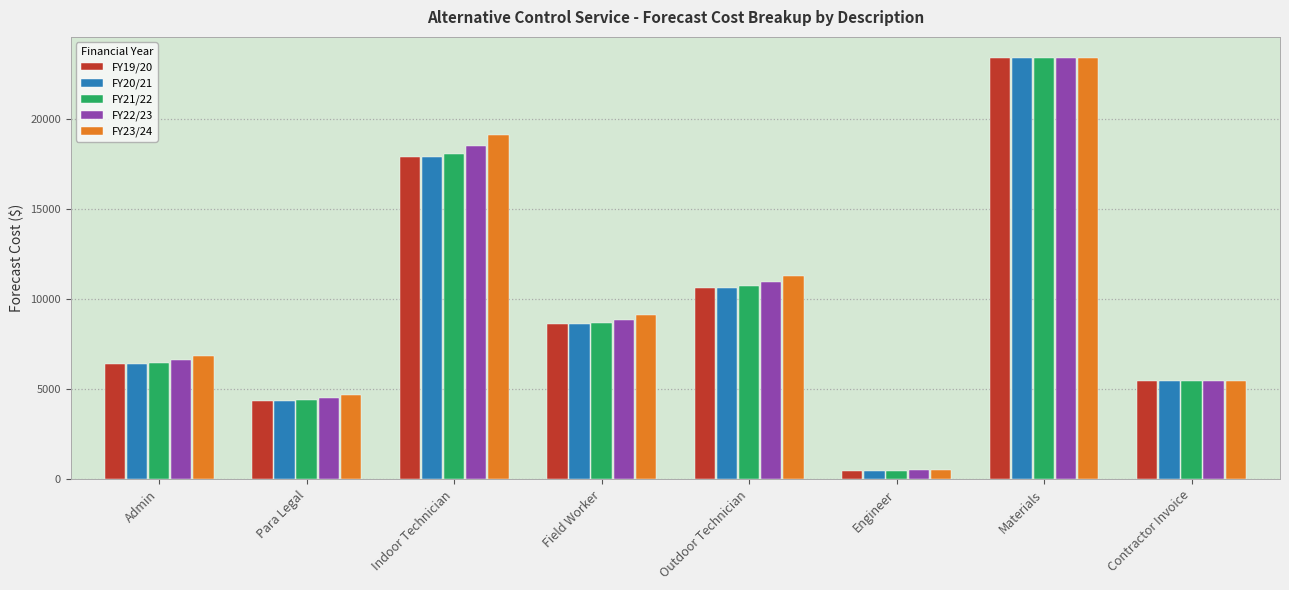

Where is FY23/24 nearest to the value 11945?

Outdoor Technician